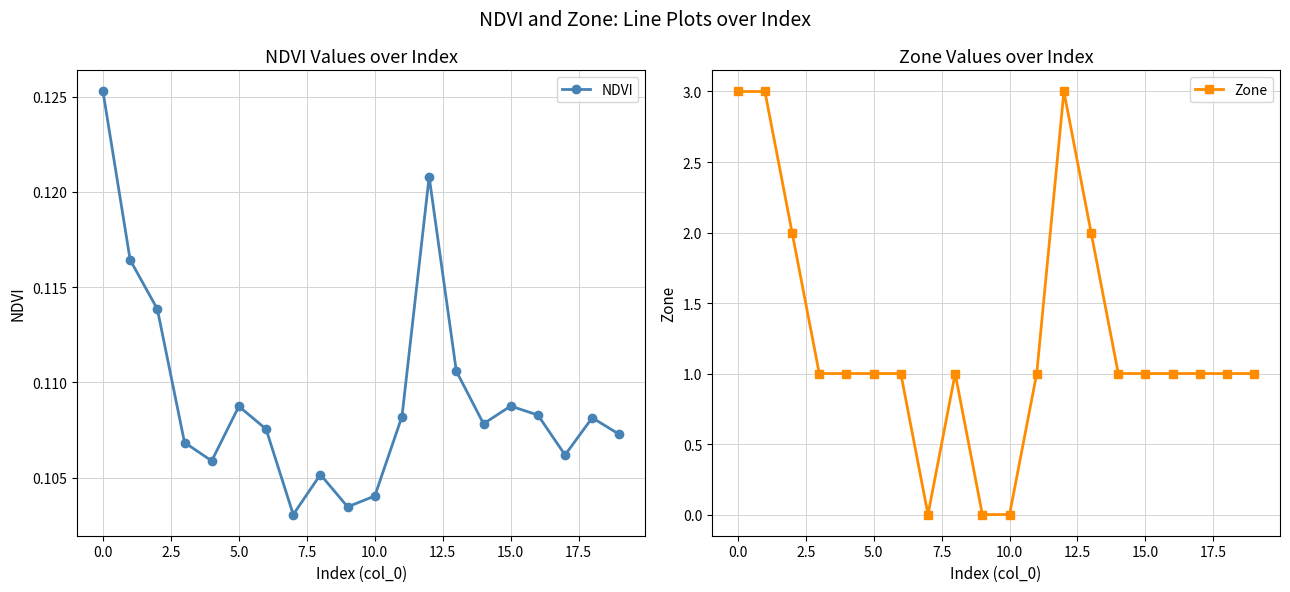

Which series has the largest total across all categories?

Zone